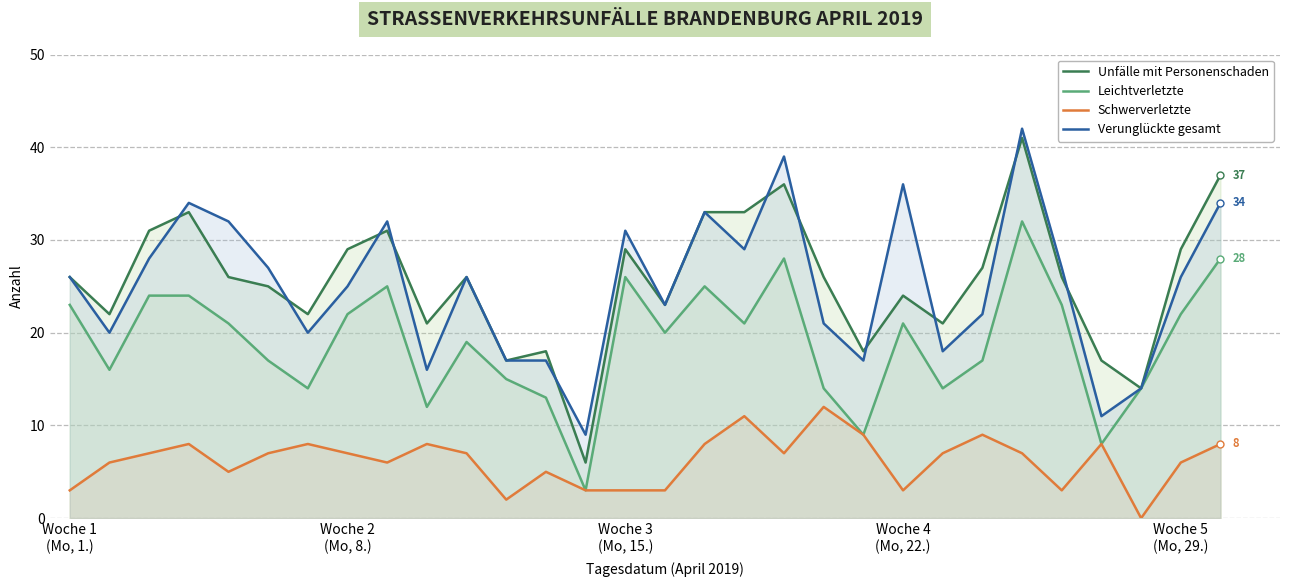

What is the maximum value shown in the chart?

42